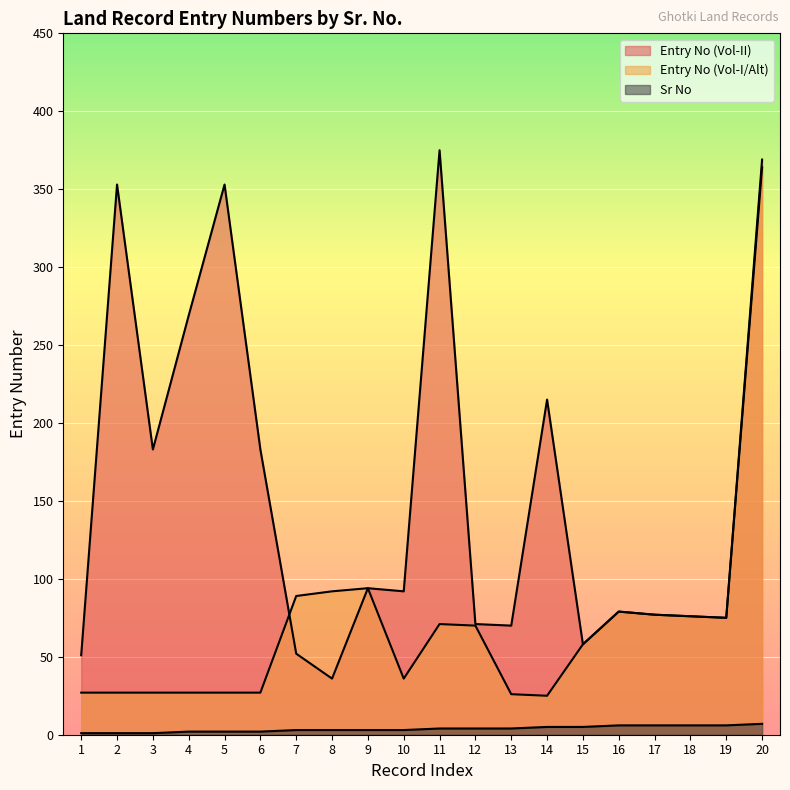

What is the difference between the highest and lowest values at 20?

362